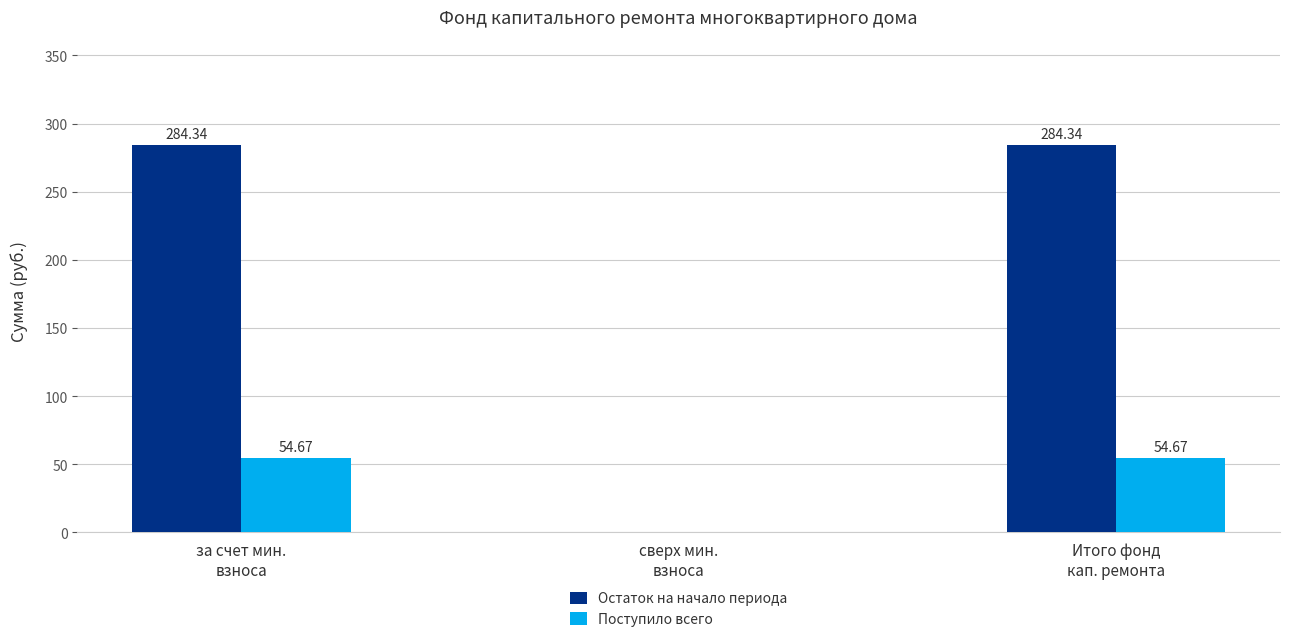

What is the total value across all series at Итого фонд
кап. ремонта?

339.0